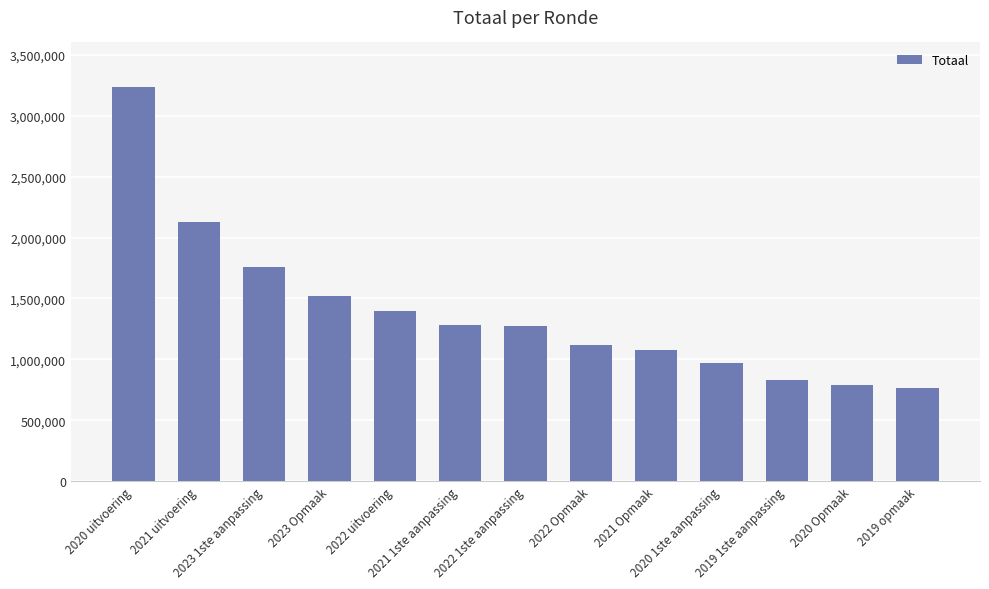

What is the sum of the values at 2019 opmaak and 2020 1ste aanpassing?

1733237